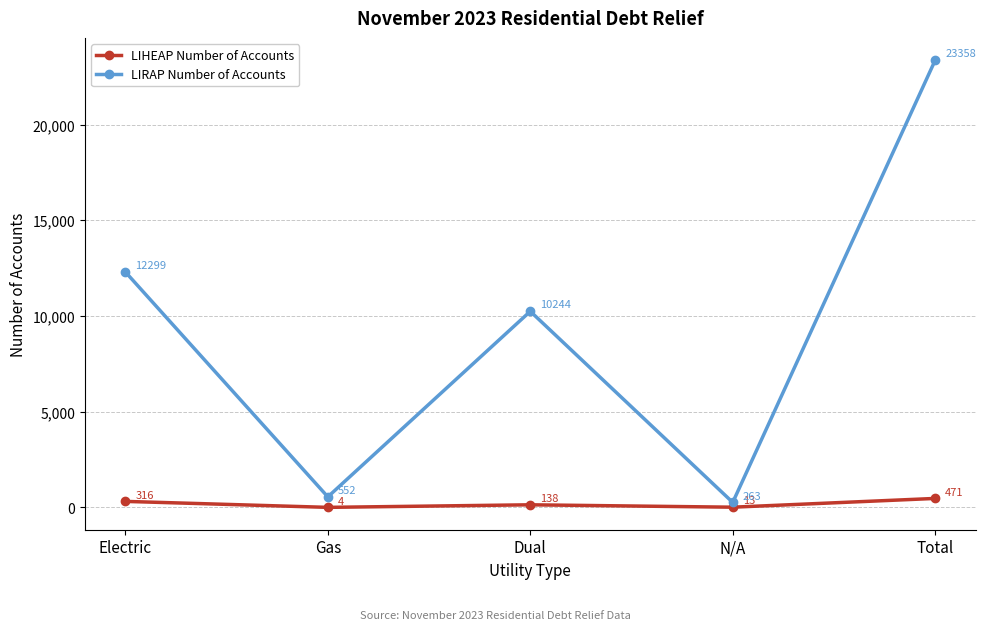

How many interior local peaks does the LIRAP Number of Accounts series have?

1